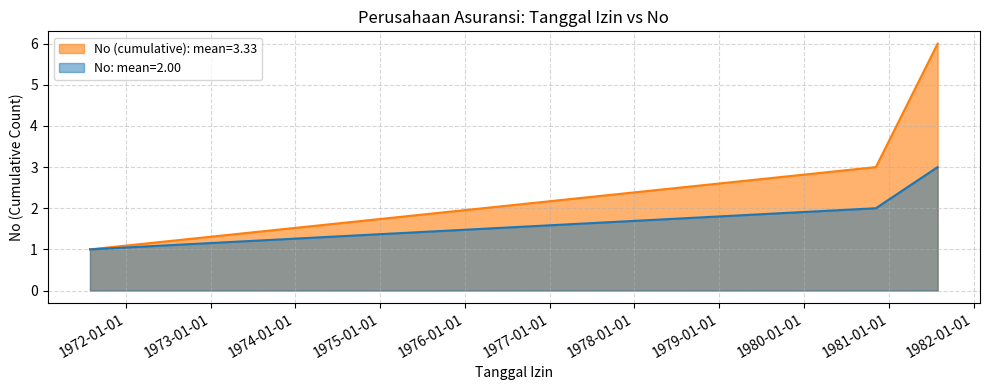

List the labels in order of value, largest first.

1981-07-30, 1980-11-06, 1971-07-31